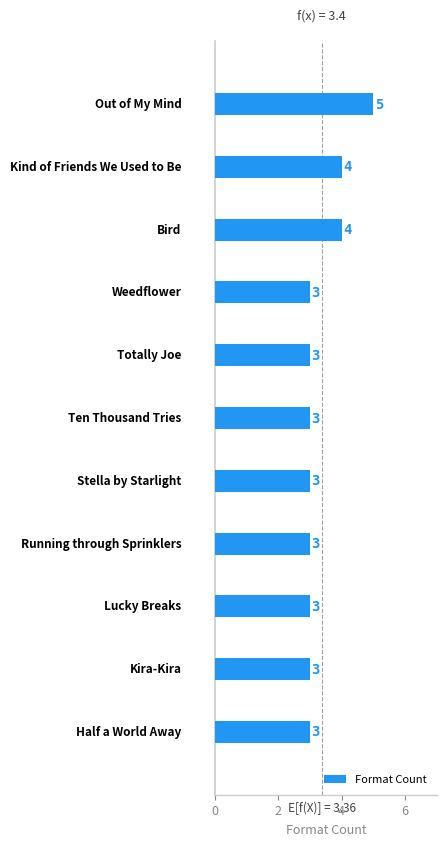

What is the maximum value shown in the chart?

5